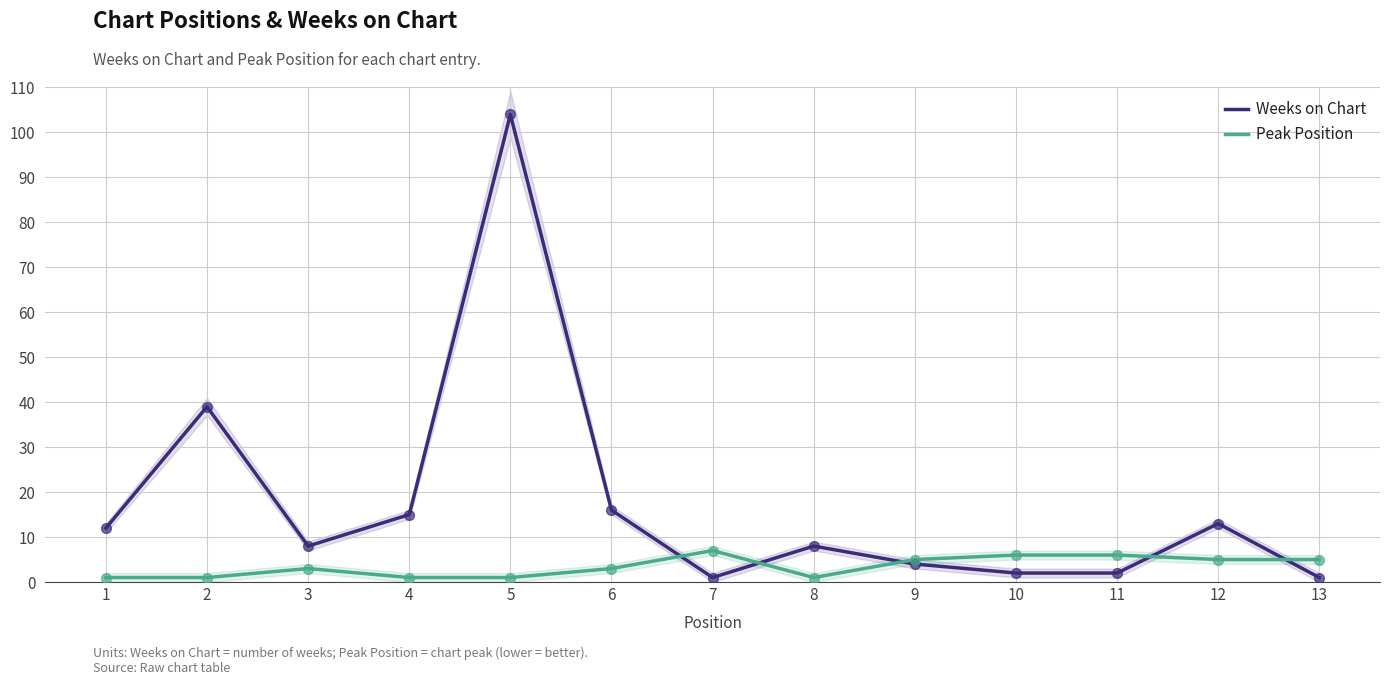

What is the total value across all series at 11?

8